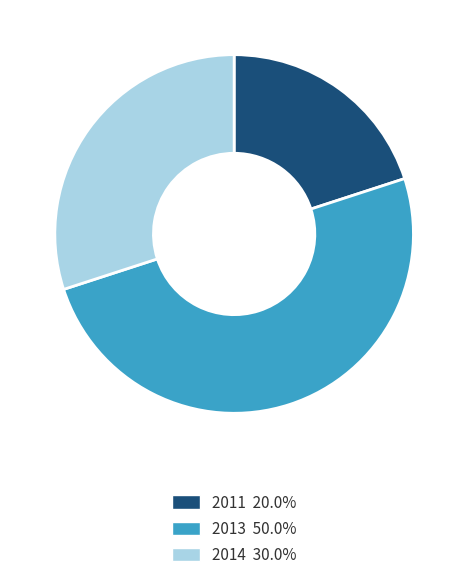

Count the number of slices in the pie.

3